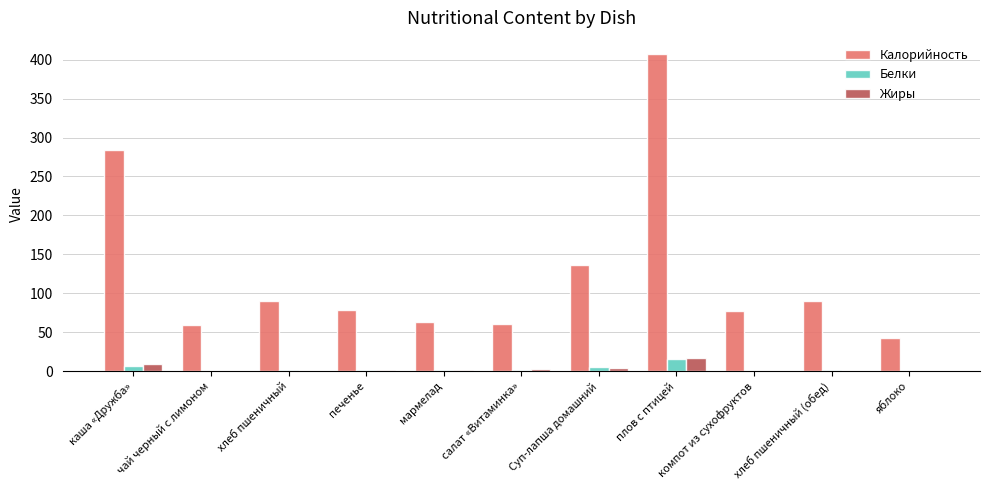

Which series has the largest total across all categories?

Калорийность